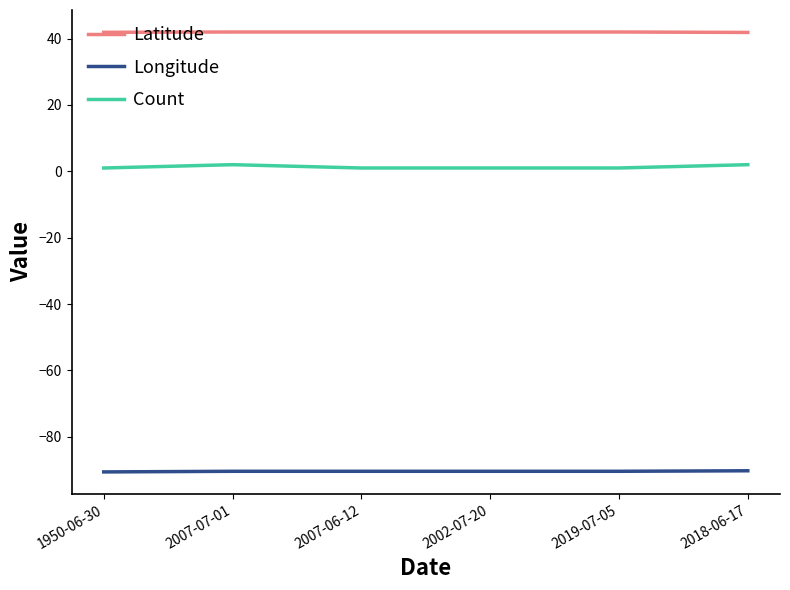

At 2007-06-12, list the series in order from largest to smallest.

Latitude, Count, Longitude